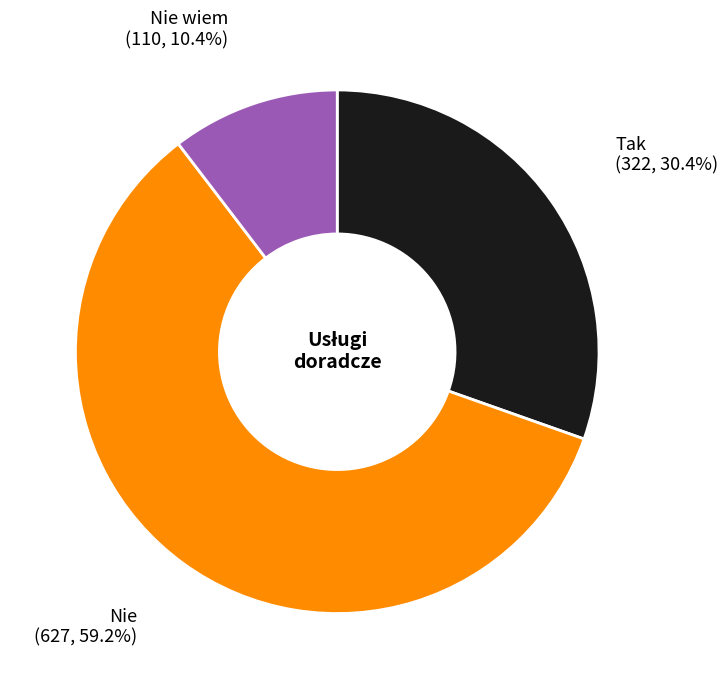

How many segments does this pie chart have?

3